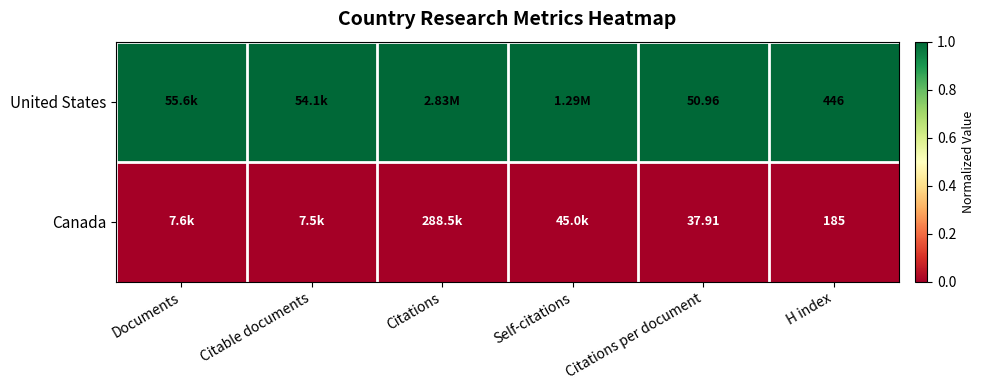

How many categories are shown in the chart?

6